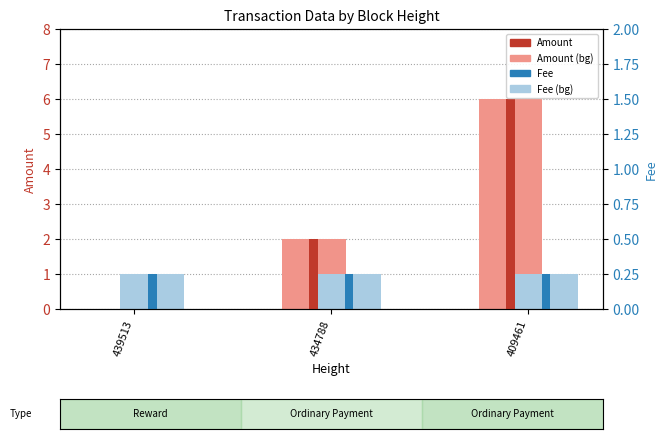

How many data points in Amount are above 2?

1